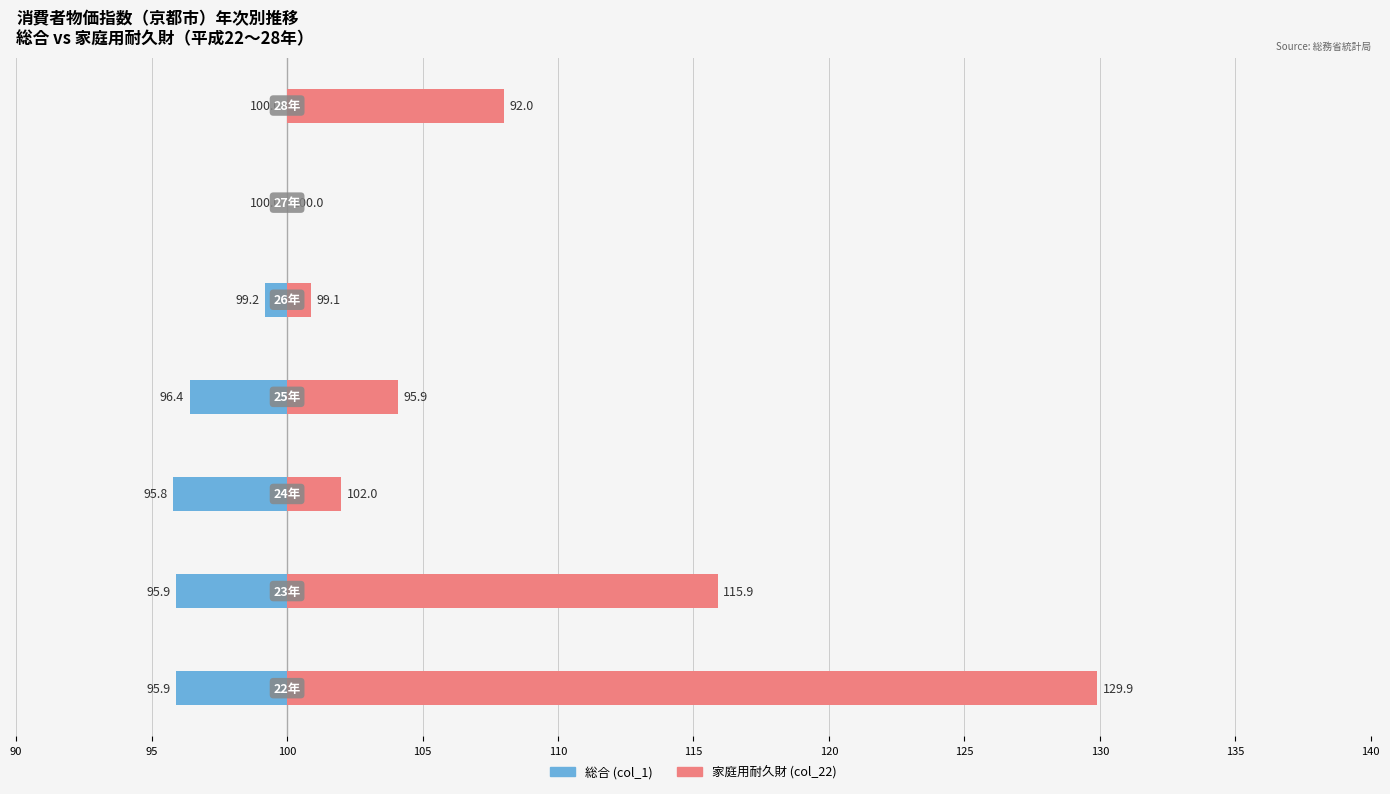

The value of 家庭用耐久財 (col_22) at 105 is 2.8. True or false?

False